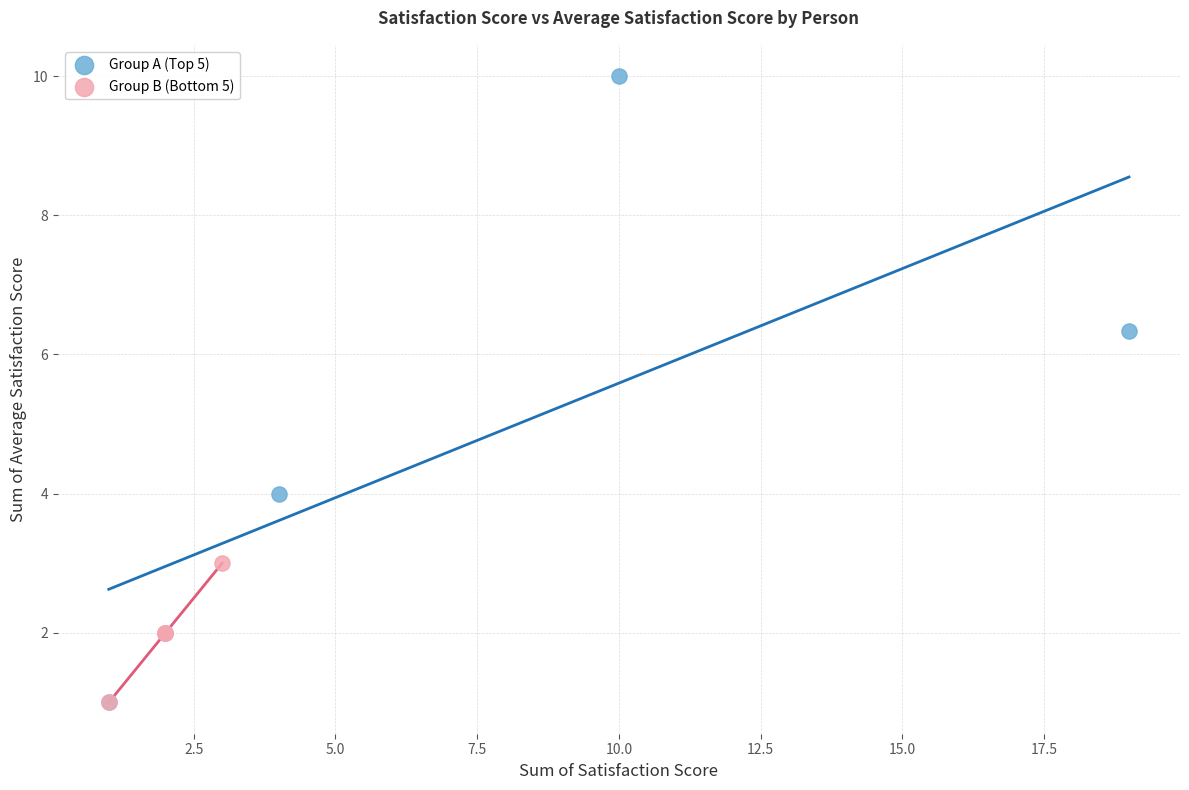

Which series has the widest spread of Y values?

Group A (Top 5)